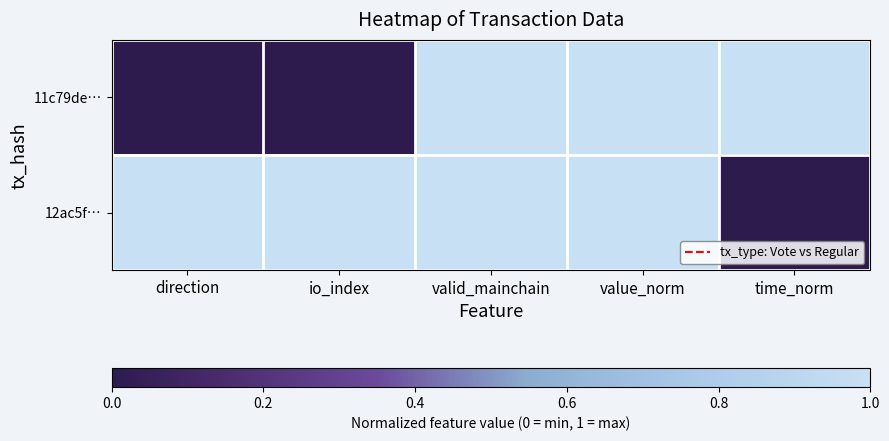

What is the difference between the highest and lowest values at io_index?

1